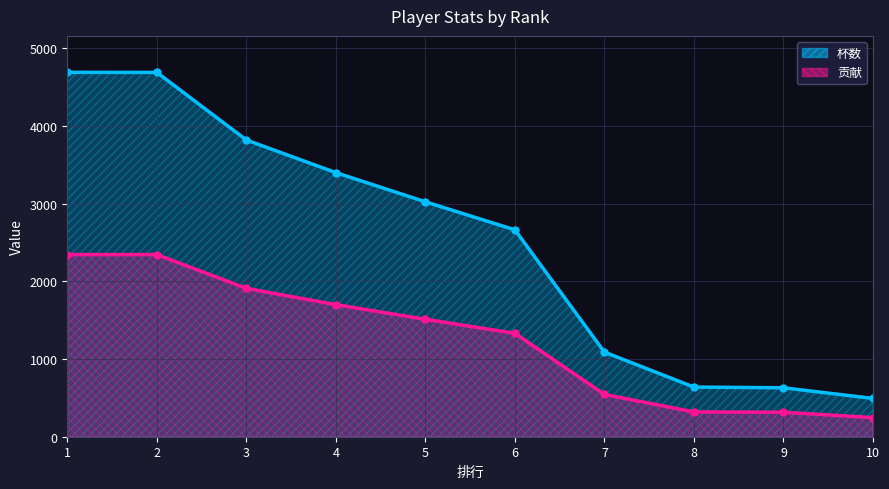

What are all the series names shown in the legend?

杯数, 贡献